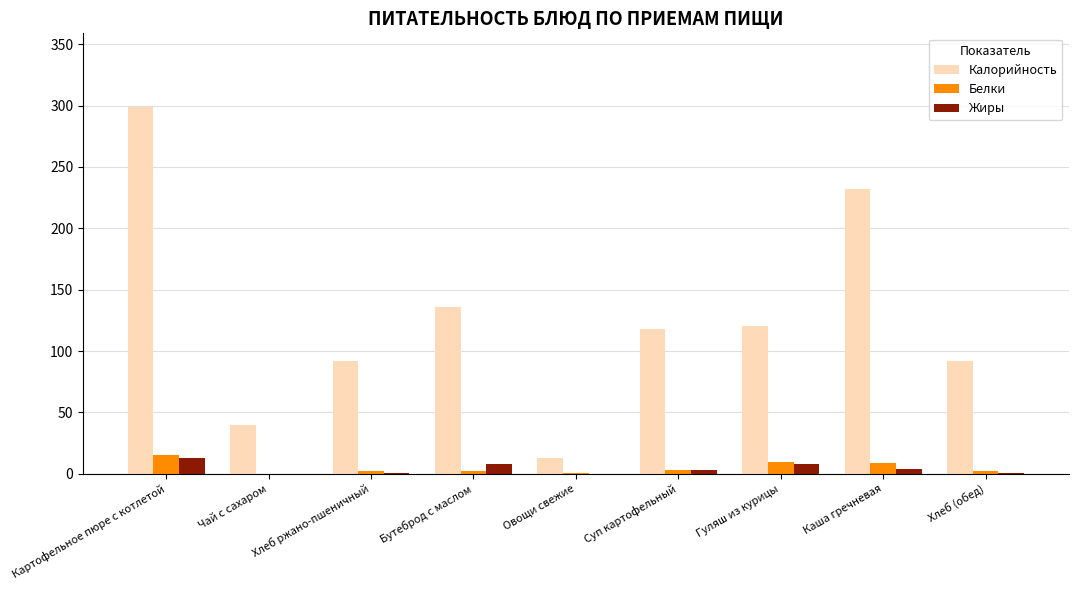

How many groups of bars are there?

9